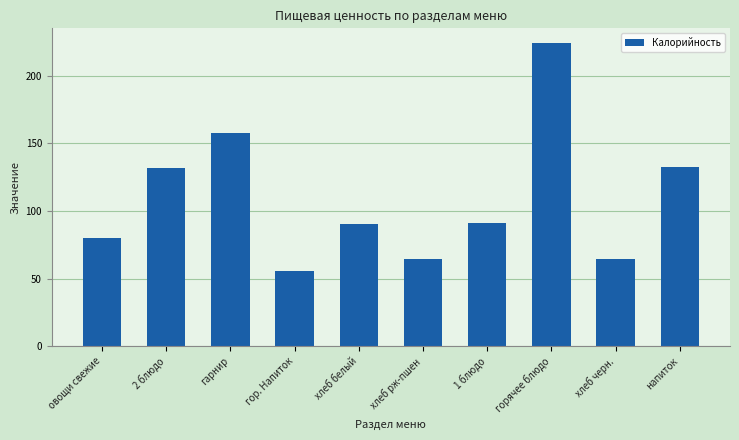

The value at гор. Напиток is 30.3. True or false?

False